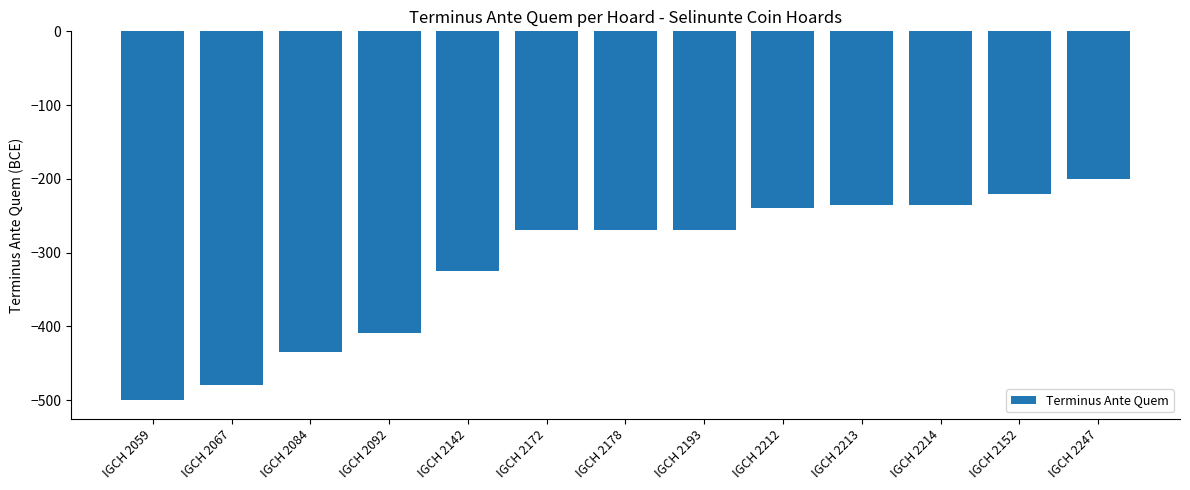

Between IGCH 2213 and IGCH 2178, which is larger?

IGCH 2213